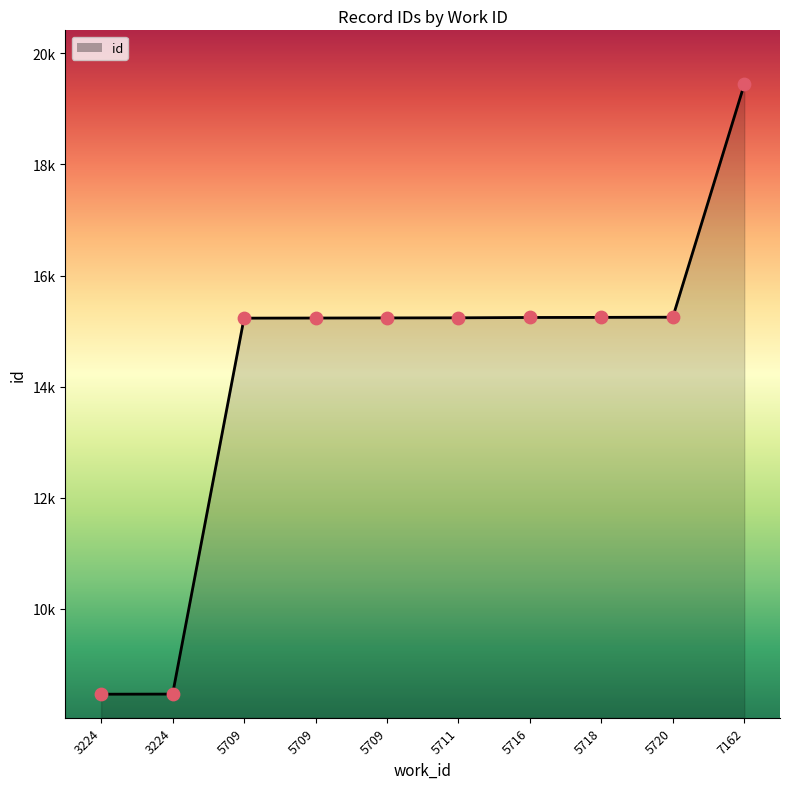

What is the change in value from 5709 to 5716?

+8